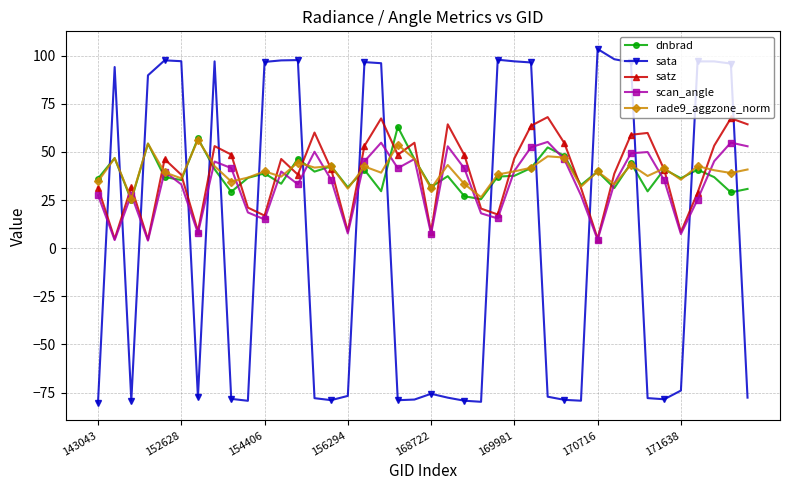

What is the maximum value shown in the chart?

103.5